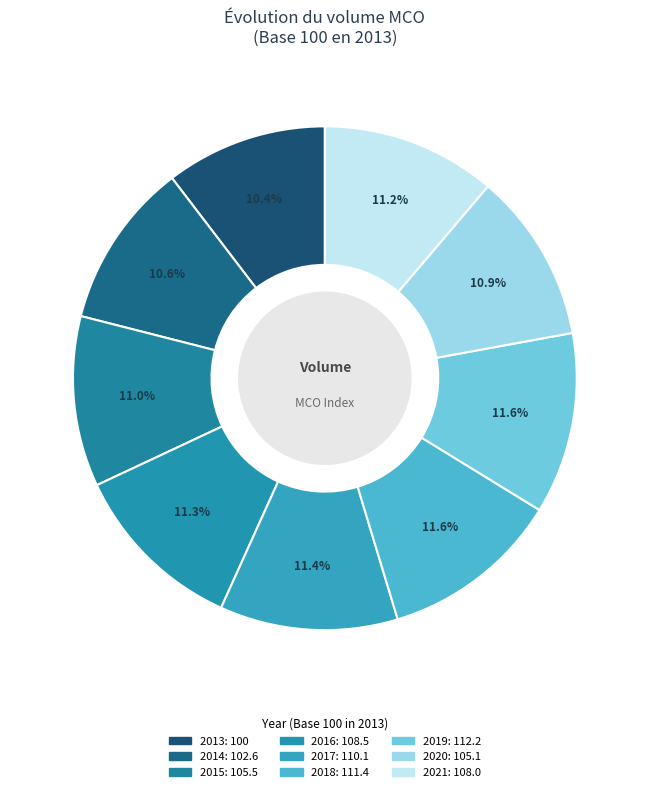

How many slices are in this pie chart?

9